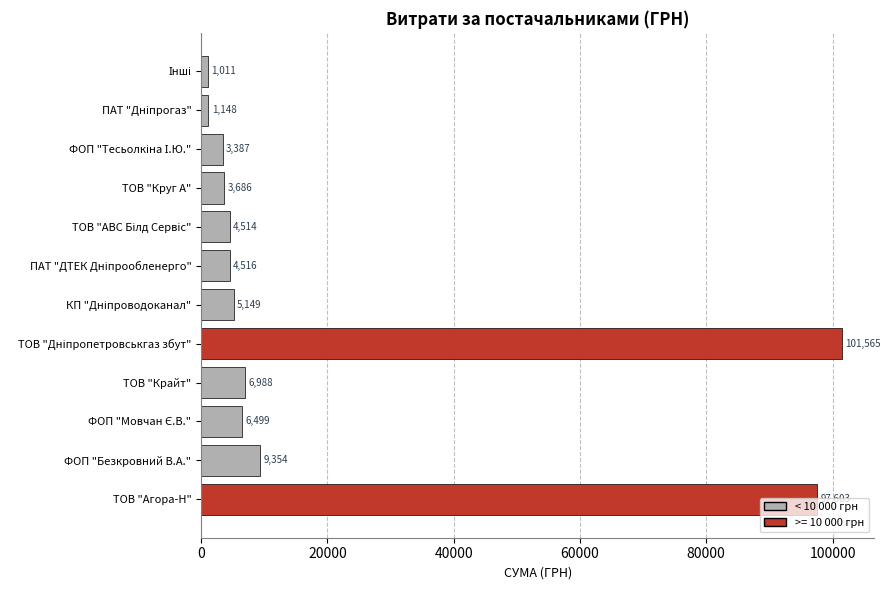

How many bars are there in total?

12